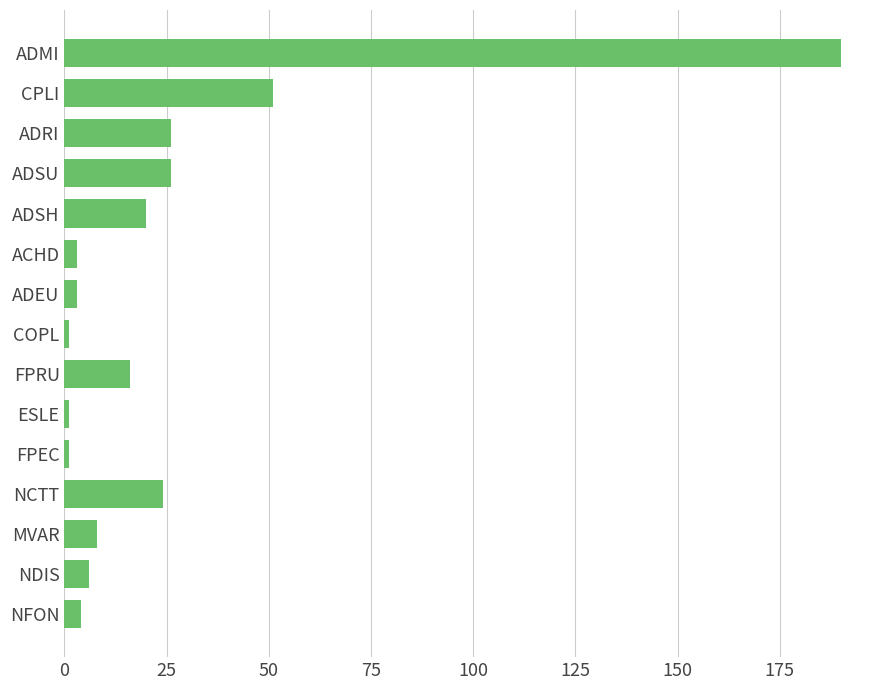

What is the value of the 13th bar from the top?

8